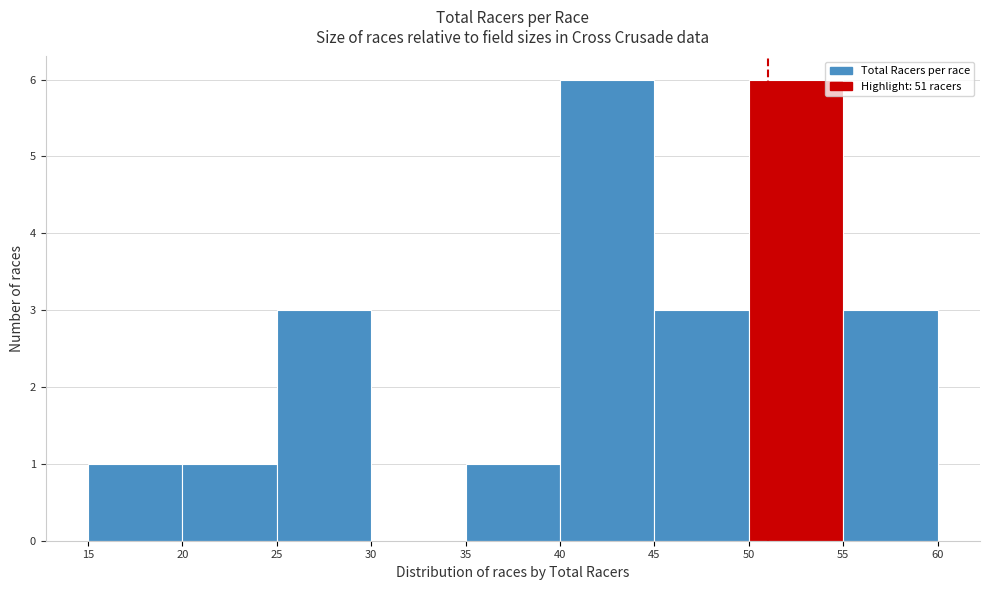

What is the height of the bar covering 25 to 30 on the x-axis? The values are not printed on the chart, so give them approximately, as read against the axis.

3